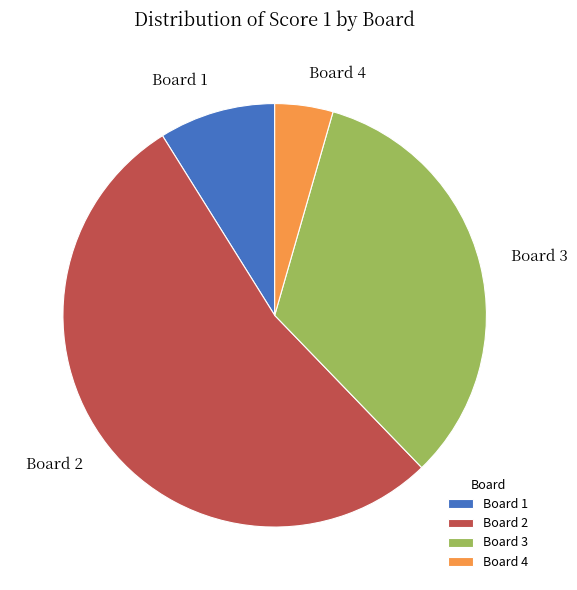

How many slices are in this pie chart?

4